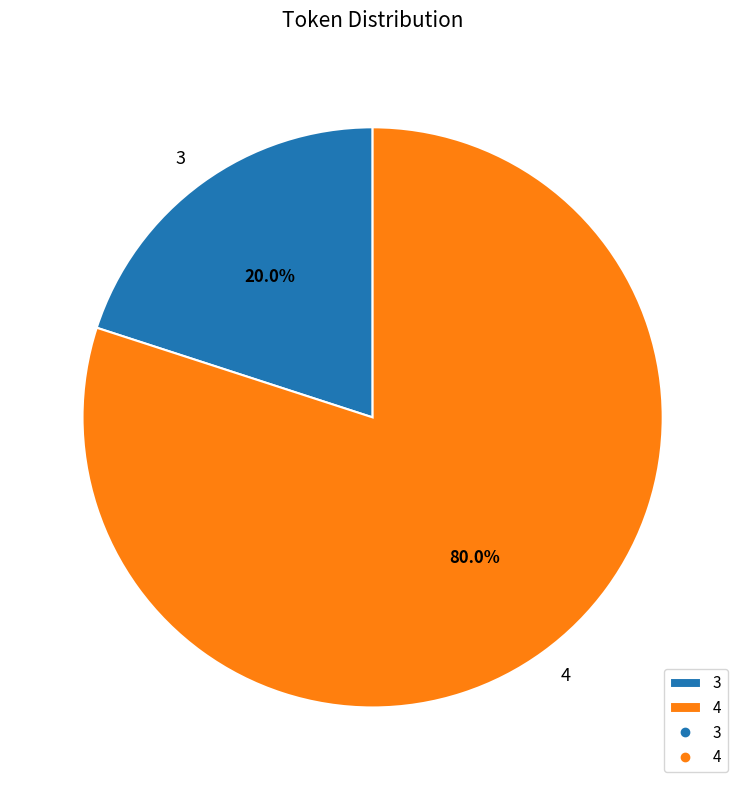

Is 4 the majority of the pie?

Yes